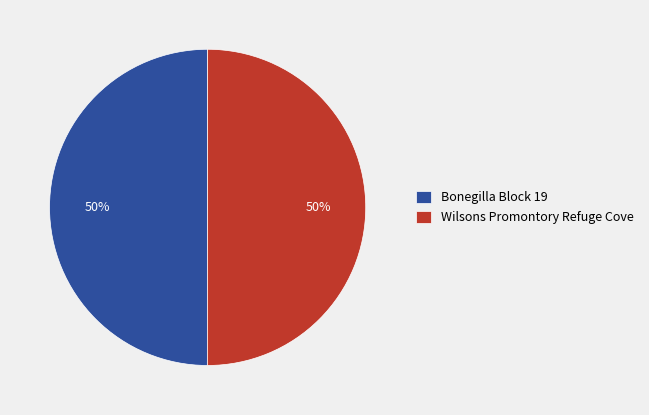

Count the number of slices in the pie.

2